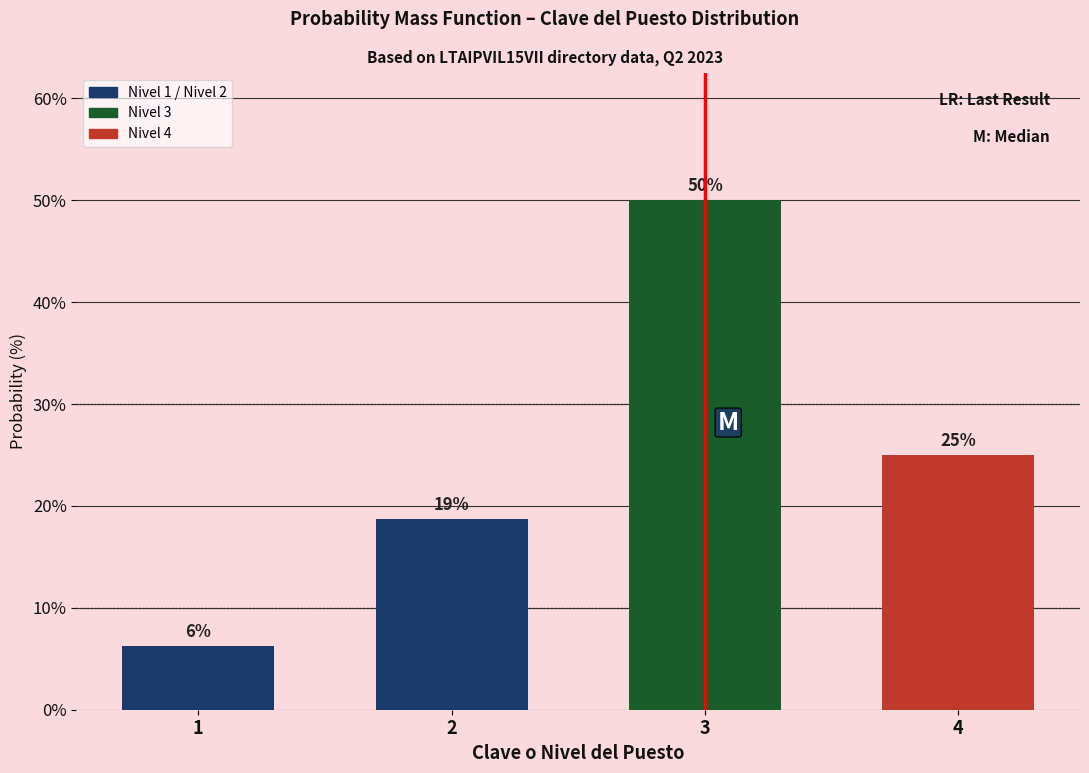

At which label does the data first exceed 25?

3